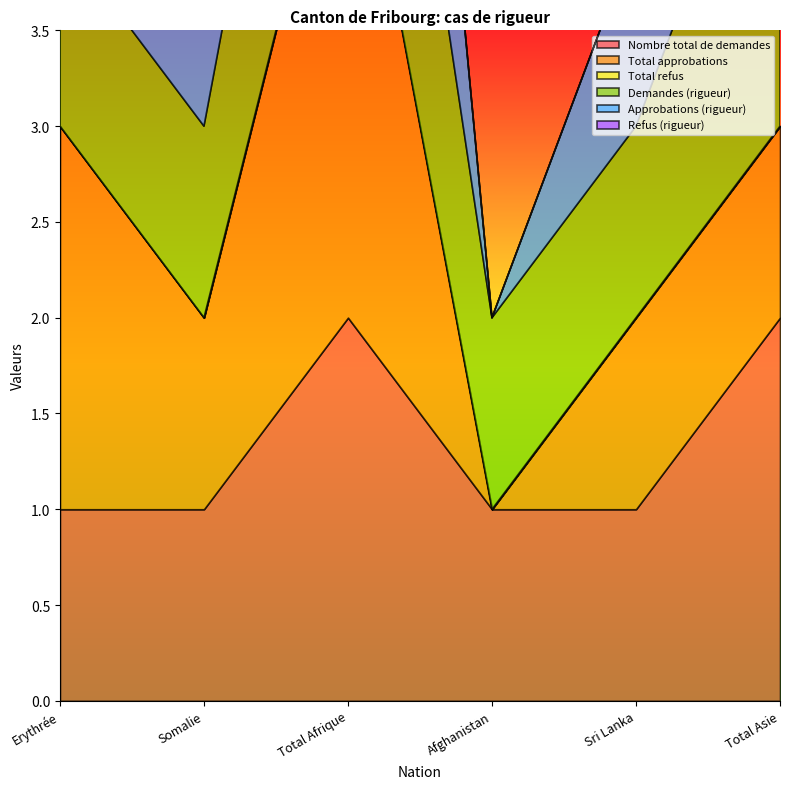

Is the value of Refus (rigueur) at Total Afrique greater than the value of Total approbations at Total Afrique?

No